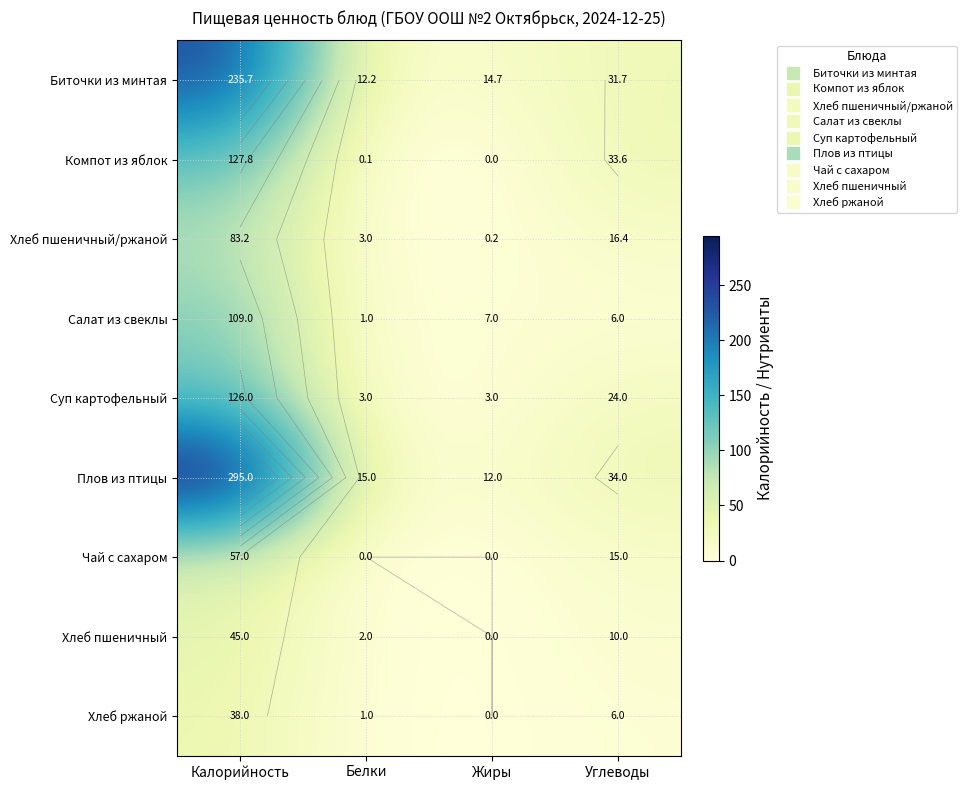

At which category is the sum across all series the highest?

Калорийность